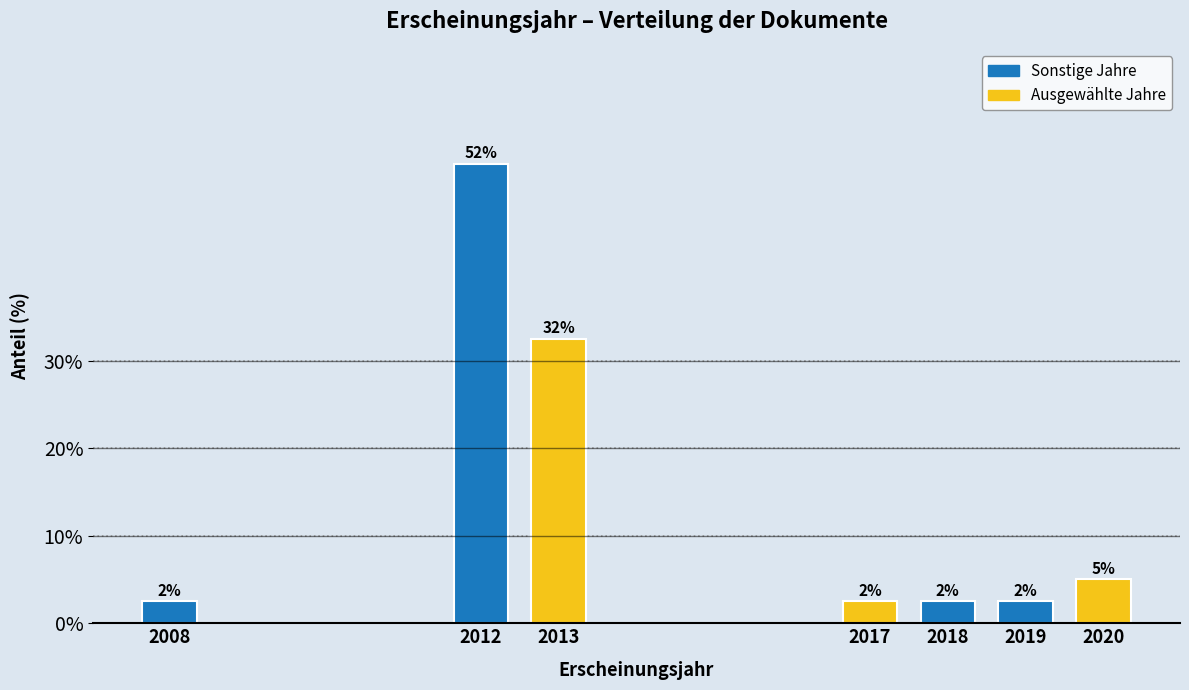

Are the bars horizontal?

No